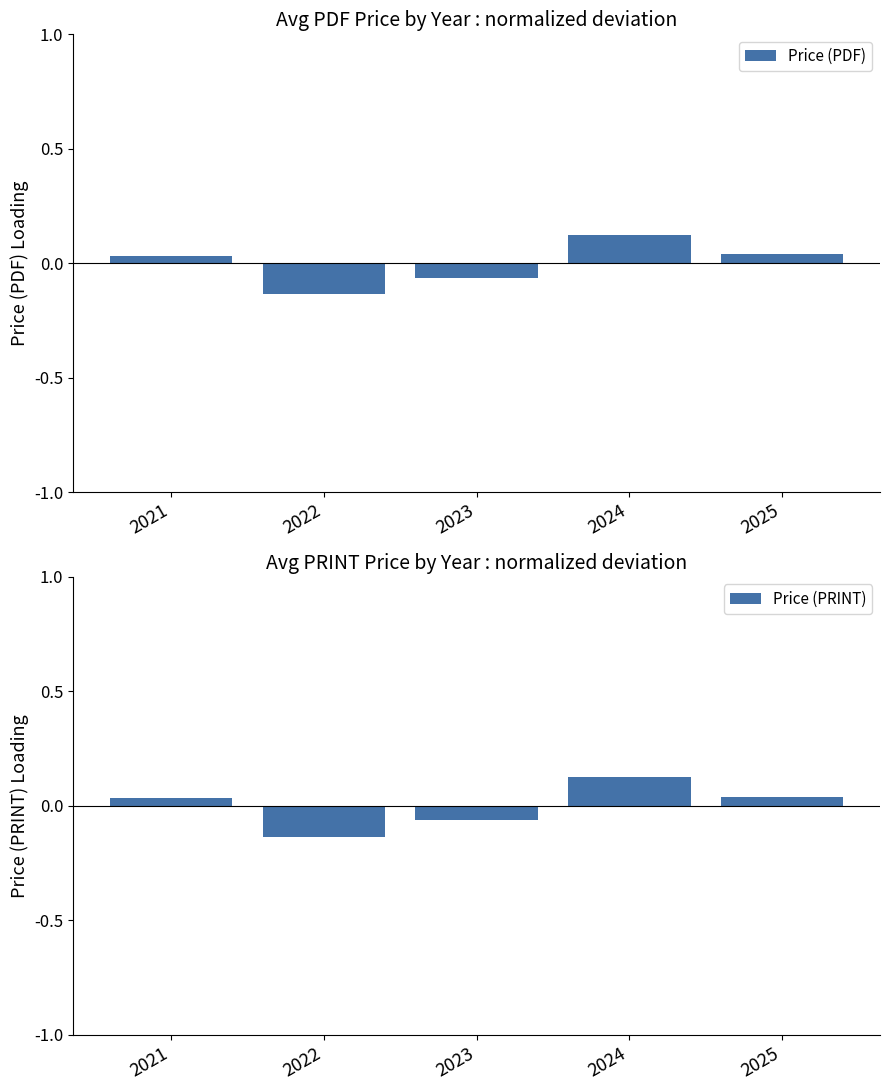

How many Price (PRINT) values are between 0 and 1?

3